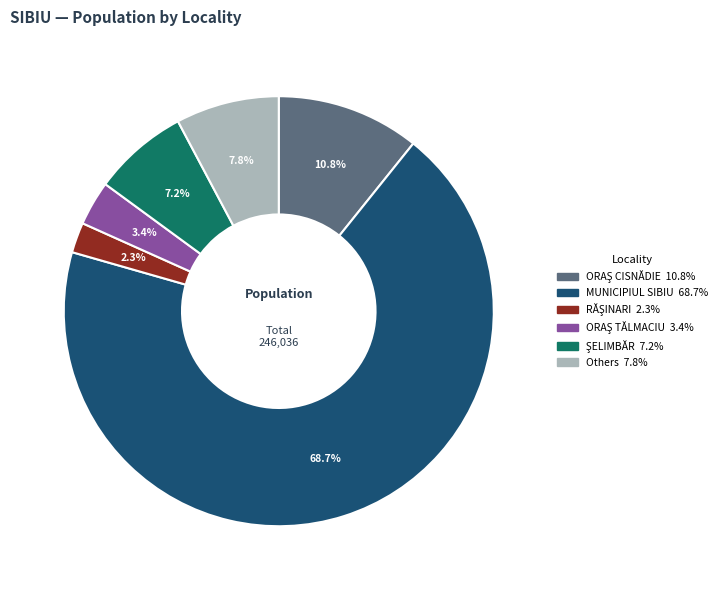

Does any single category account for the majority?

Yes